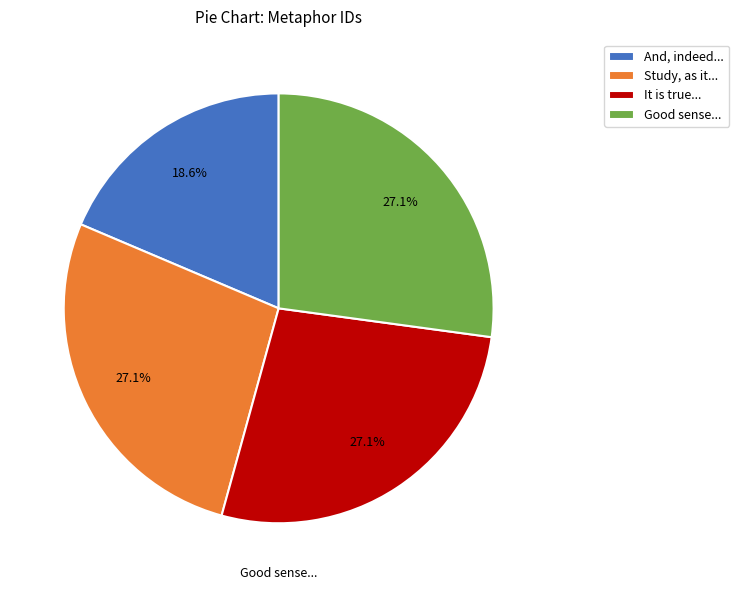

Rank the categories by value from highest to lowest.

Good sense has not so piercing, It is true, the mind, as well, Study, as it rescues the mind, And, indeed, there is so much truth